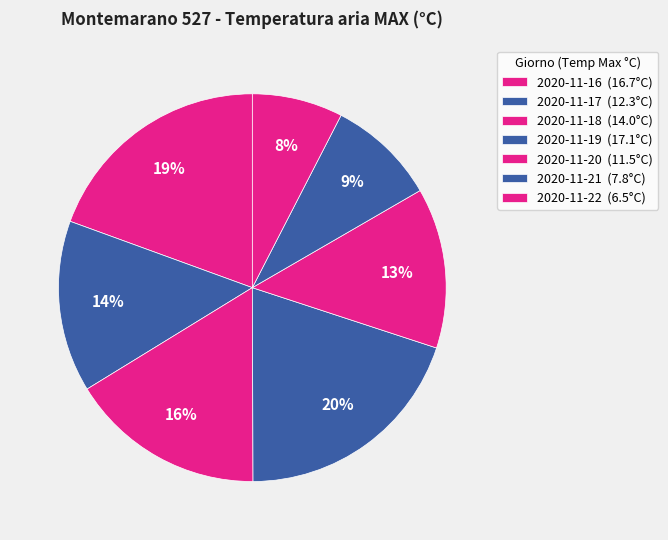

Is it true that 2020-11-16 is 30% of the pie?

False